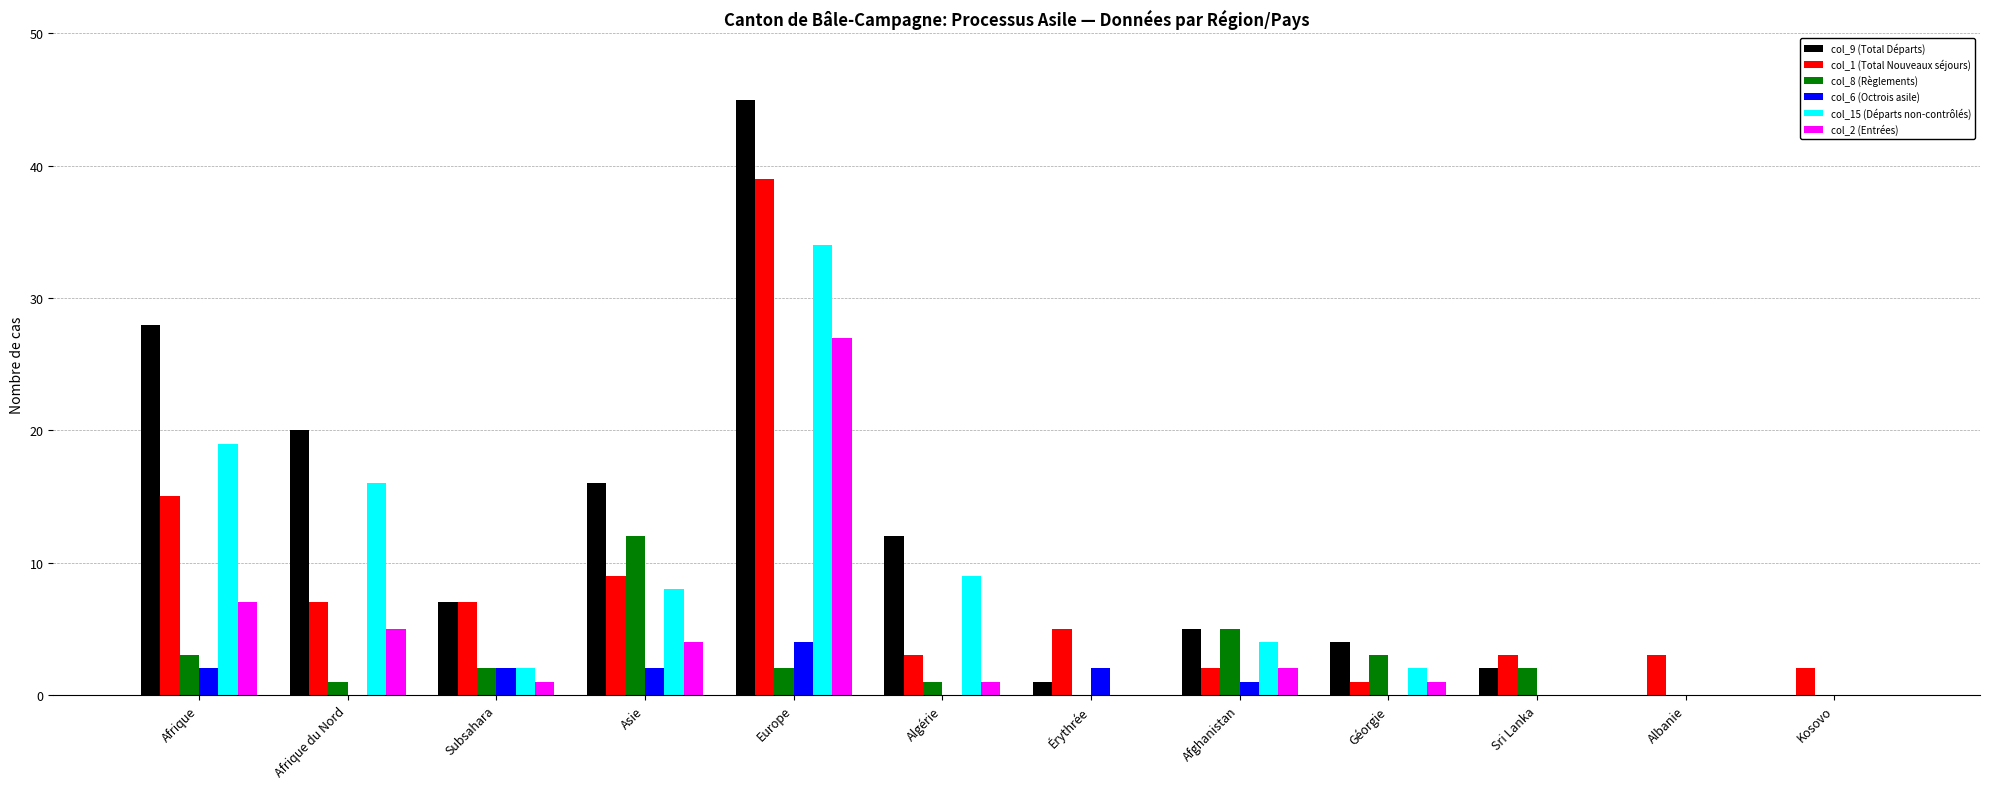

Between Subsahara and Albanie, which series saw the biggest shift?

col_9 (Total Départs)